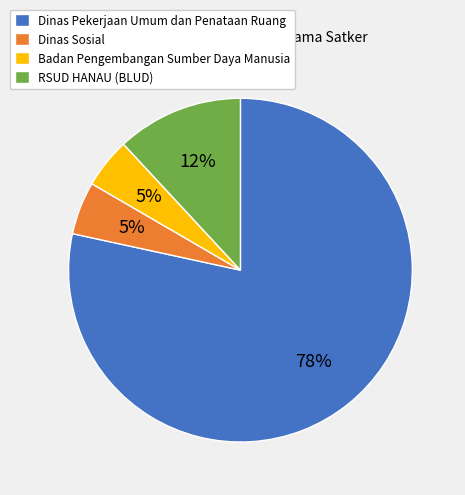

What percentage is the Dinas Sosial slice, to the nearest percent?

5%